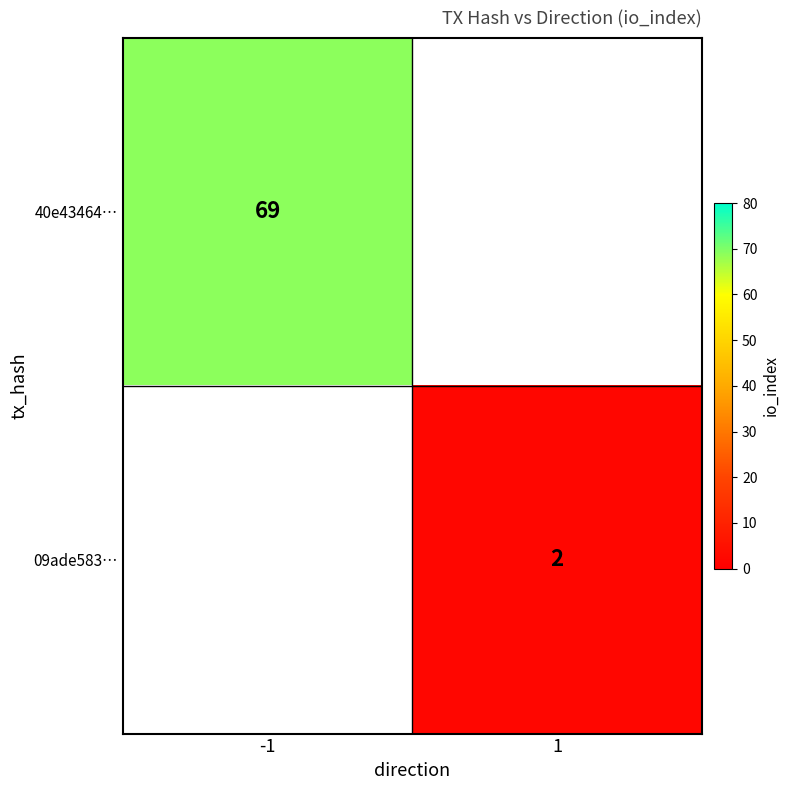

The value of 09ade583… at 1 is 2. True or false?

True